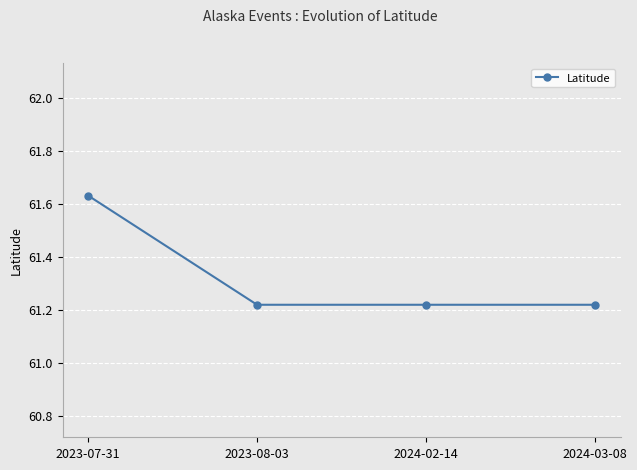

How many data points does each series have?

4